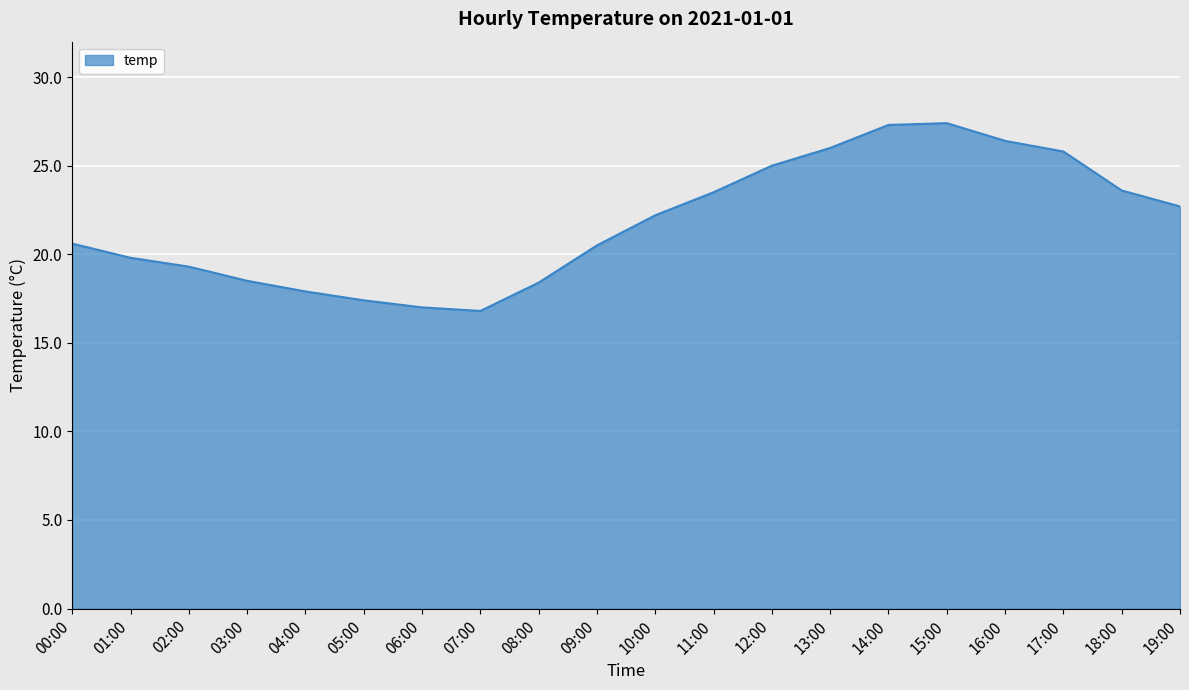

How many categories are shown in the chart?

20